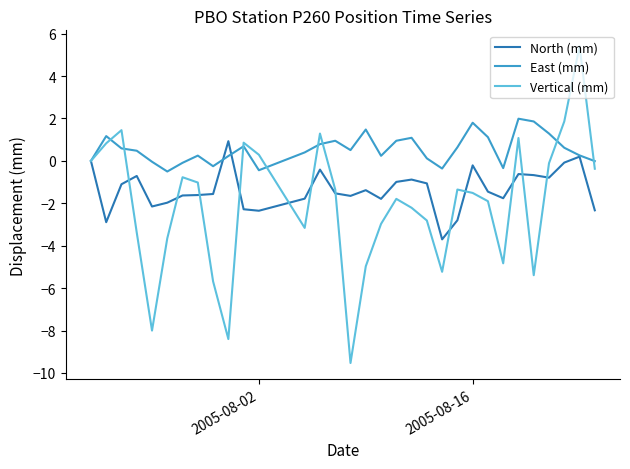

What is the minimum value shown in the chart?

-9.5